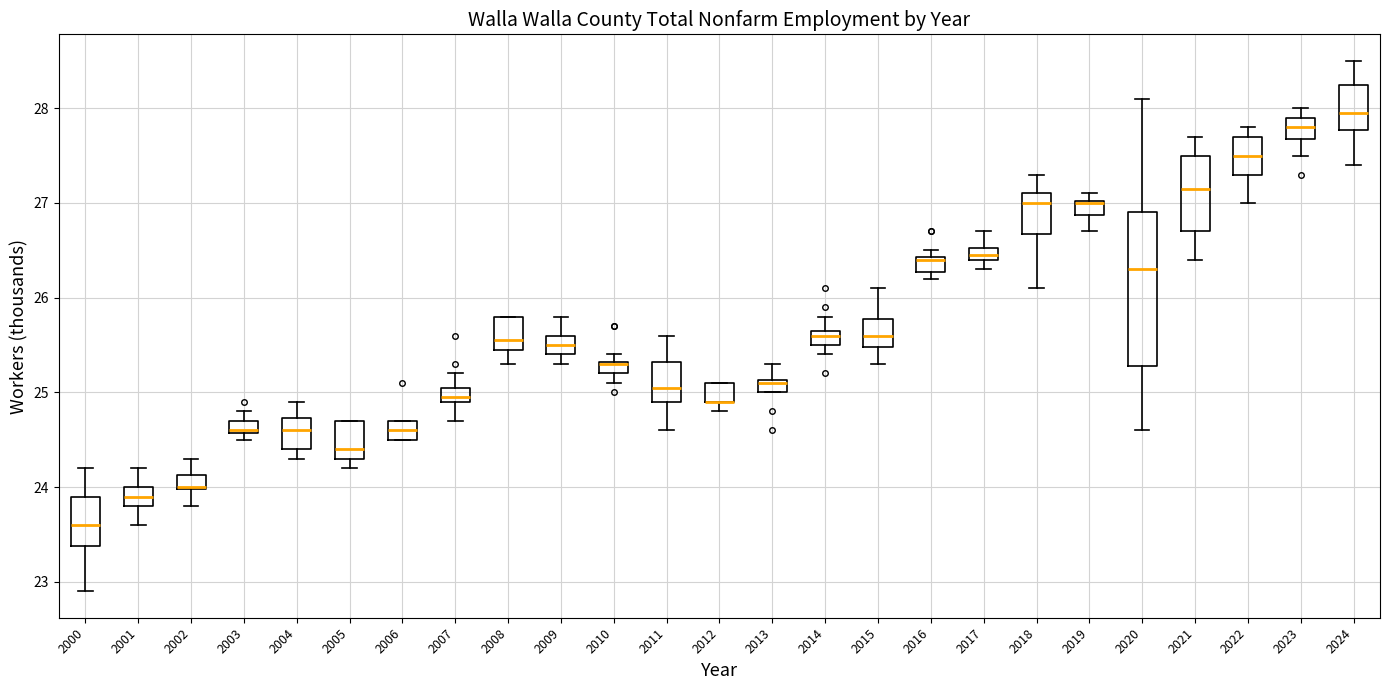

Comparing the boxes themselves (not the whiskers), which one is the tallest?

2020